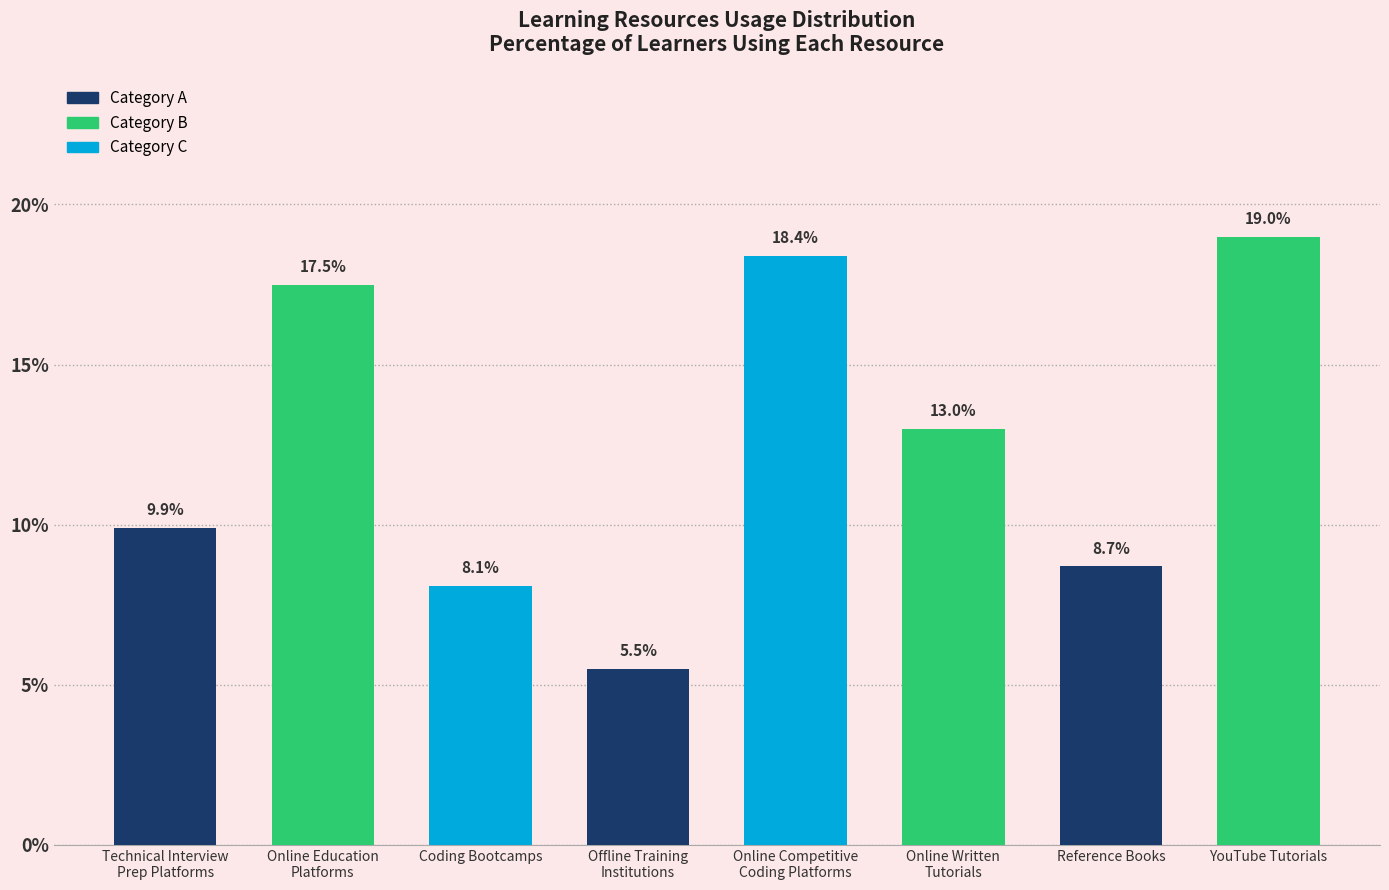

What is the value of the 5th bar from the left?

18.4